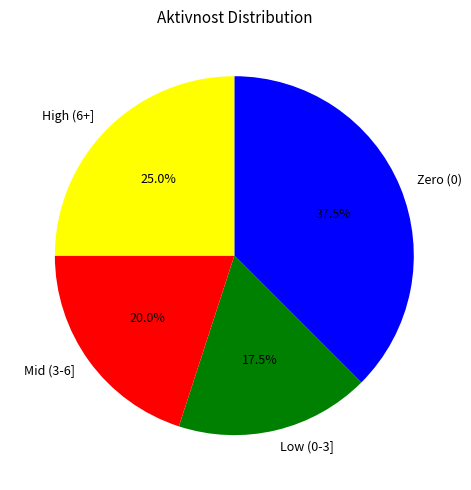

Rank the categories by value from lowest to highest.

Low (0-3], Mid (3-6], High (6+], Zero (0)